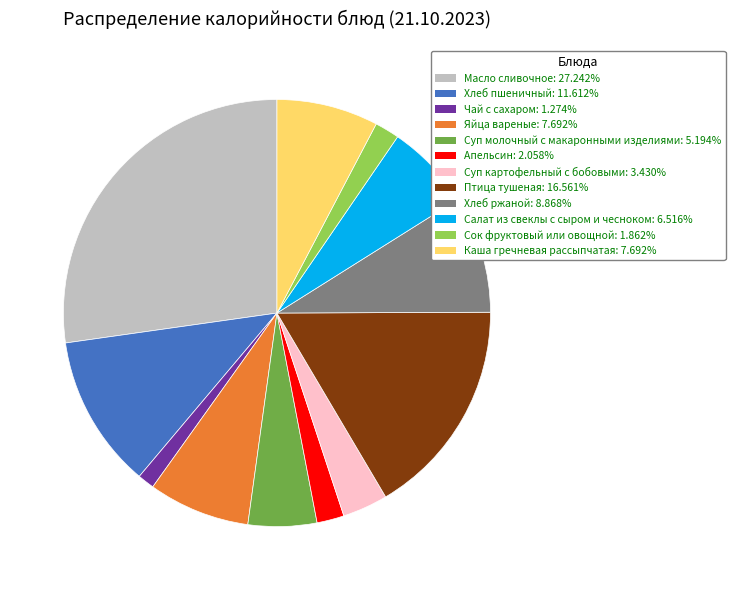

Is there any slice that represents more than half of the pie?

No